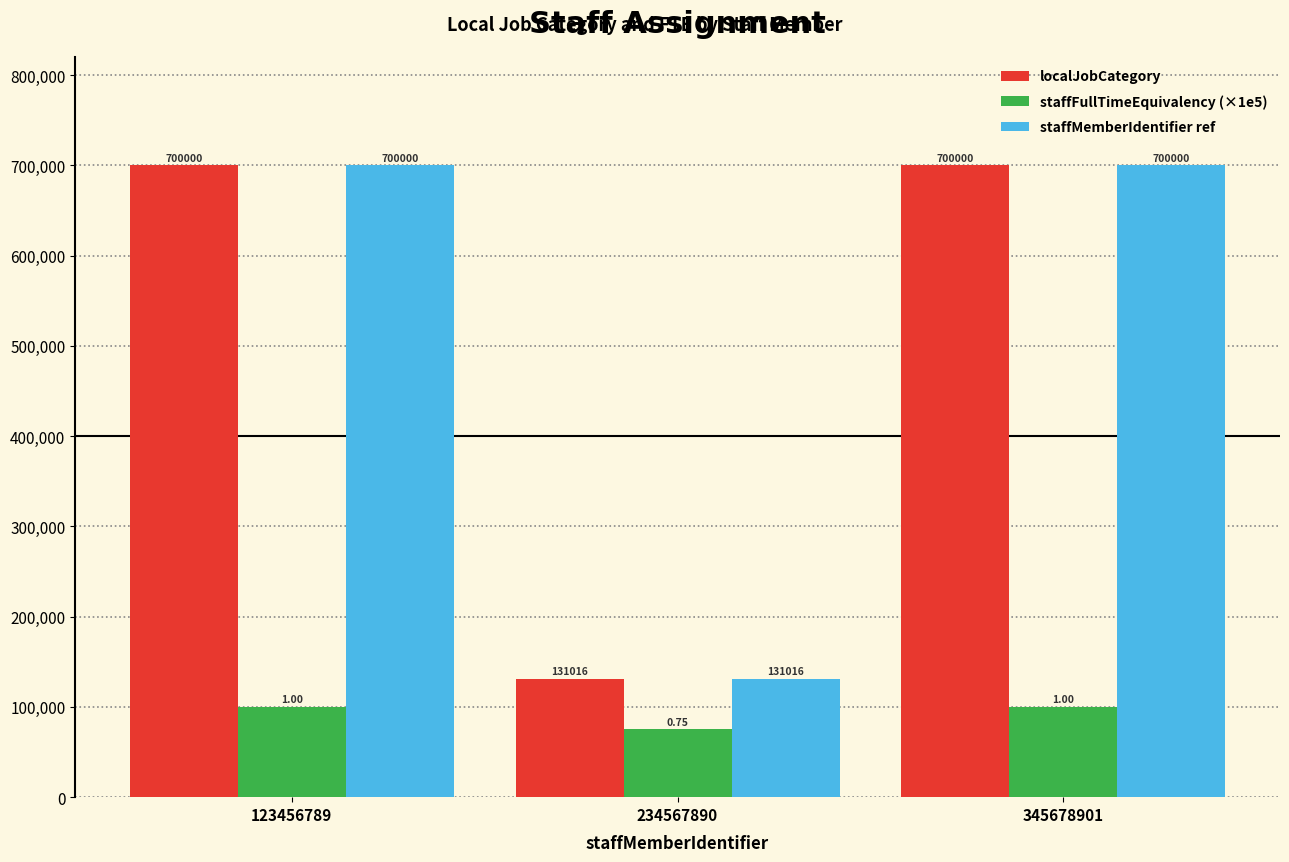

Reading right to left, extract all data points from this chart.

localJobCategory: 345678901=700000	234567890=131016	123456789=700000
staffFullTimeEquivalency (×1e5): 345678901=100000	234567890=75000	123456789=100000
staffMemberIdentifier ref: 345678901=700000	234567890=131016	123456789=700000